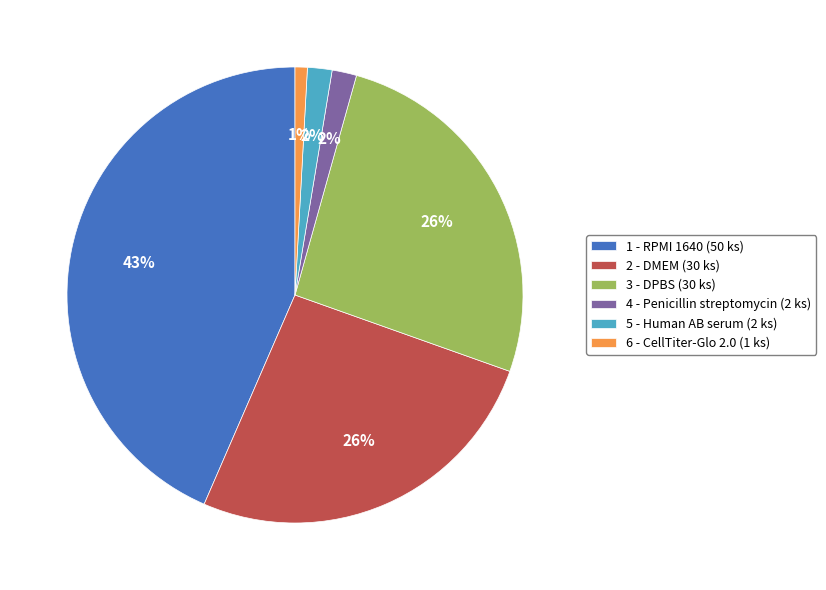

Which slice is the largest?

1 - RPMI 1640 (50 ks)